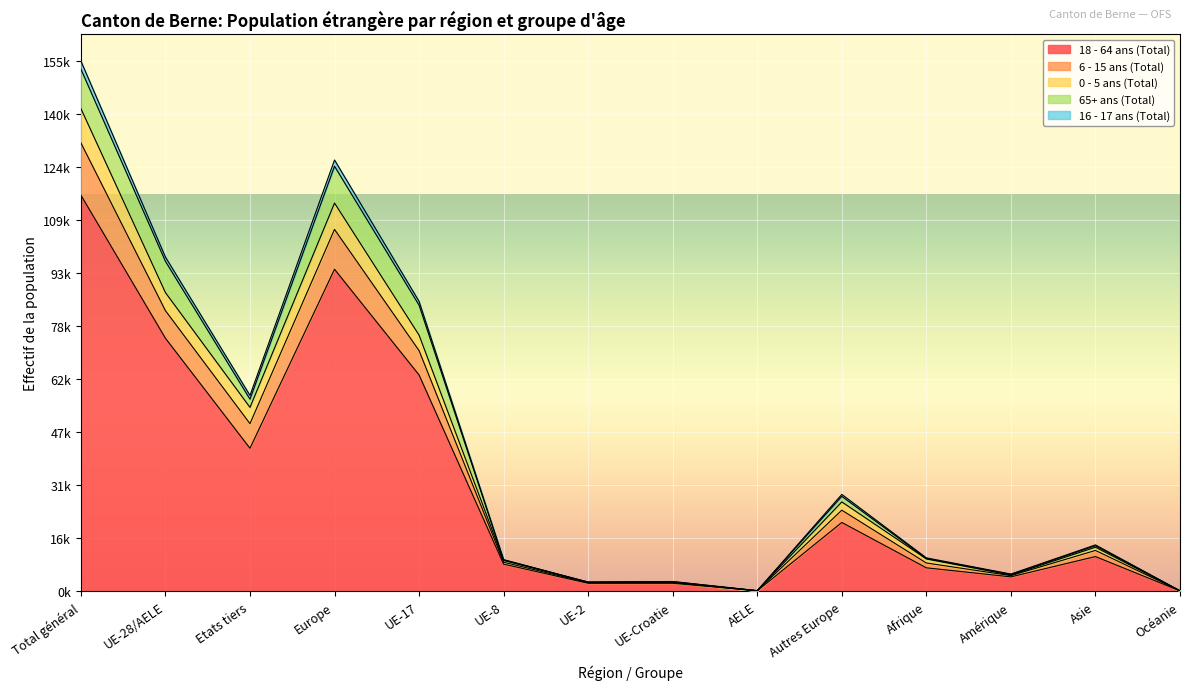

Which category has the highest value in the 16 - 17 ans (Total) series?

Total général